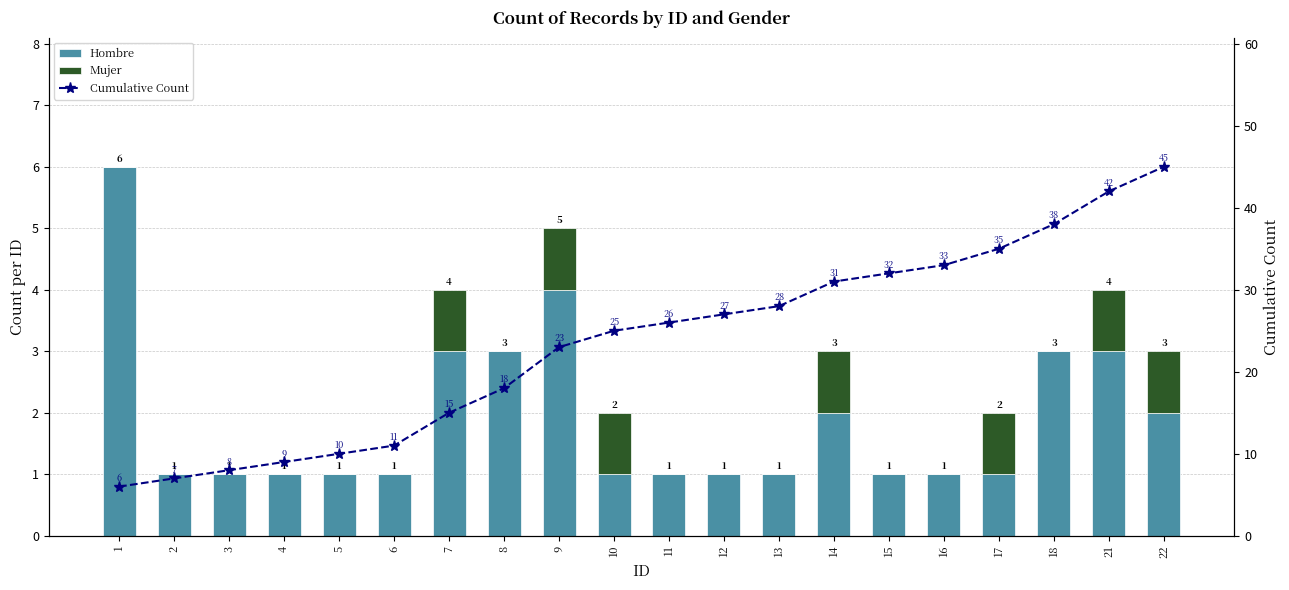

What are all the series names shown in the legend?

Hombre, Mujer, Cumulative Count